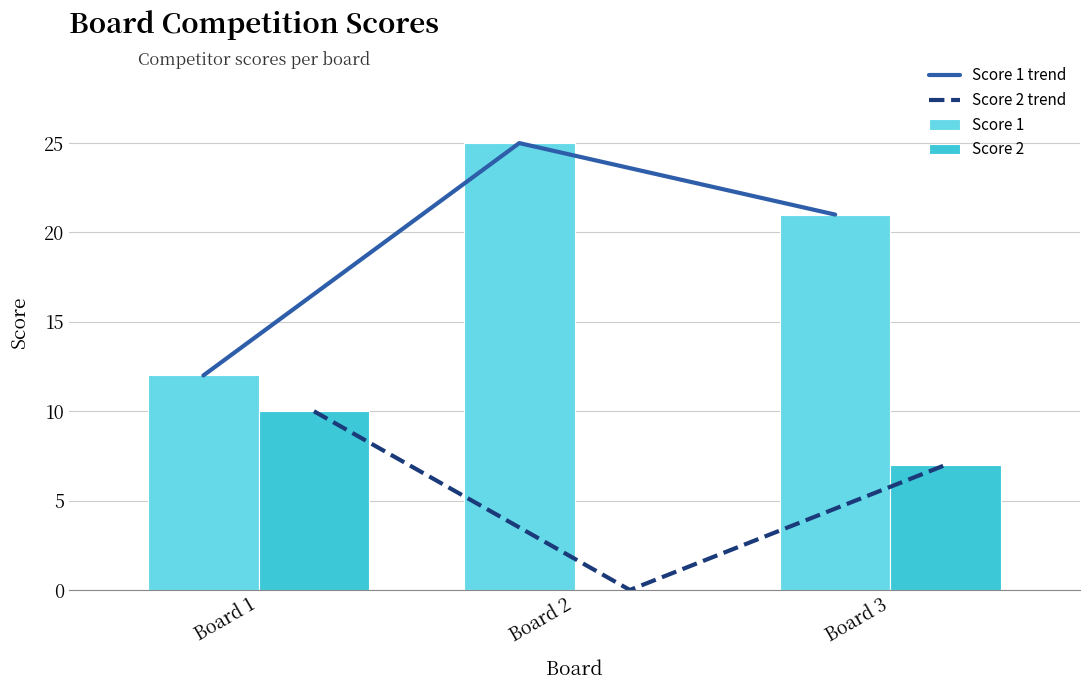

How many Score 1 trend values are between 12 and 25?

3